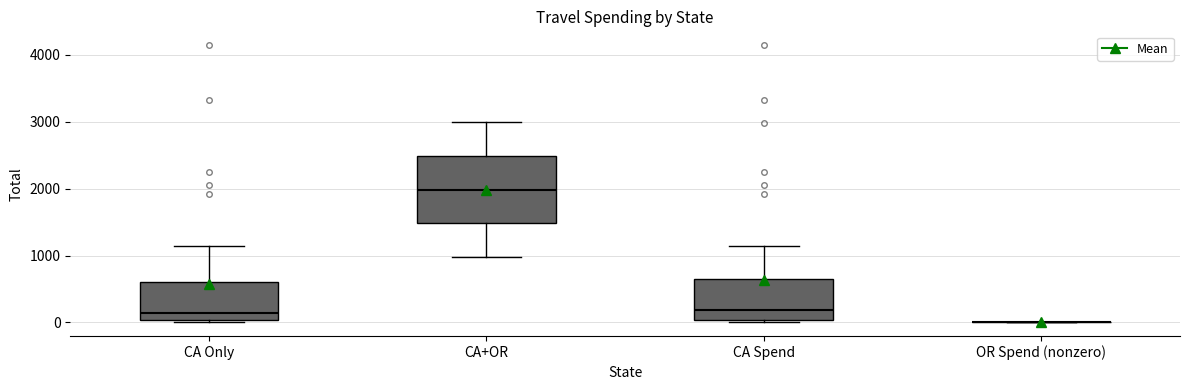

Reading left to right, transcribe this box plot: for each box, give where its median line is, the range the box spans, and where its two whiskers end, as read against the y-axis. The values are not printed on the chart, so give them approximately, as read against the axis.

CA Only: median 100, box 0 to 600, whiskers 0 to 1100
CA+OR: median 2000, box 1500 to 2500, whiskers 1000 to 3000
CA Spend: median 200, box 0 to 700, whiskers 0 (just below the box's lower edge) to 1100
OR Spend (nonzero): box collapsed to a line at 0, whiskers 0 to 0